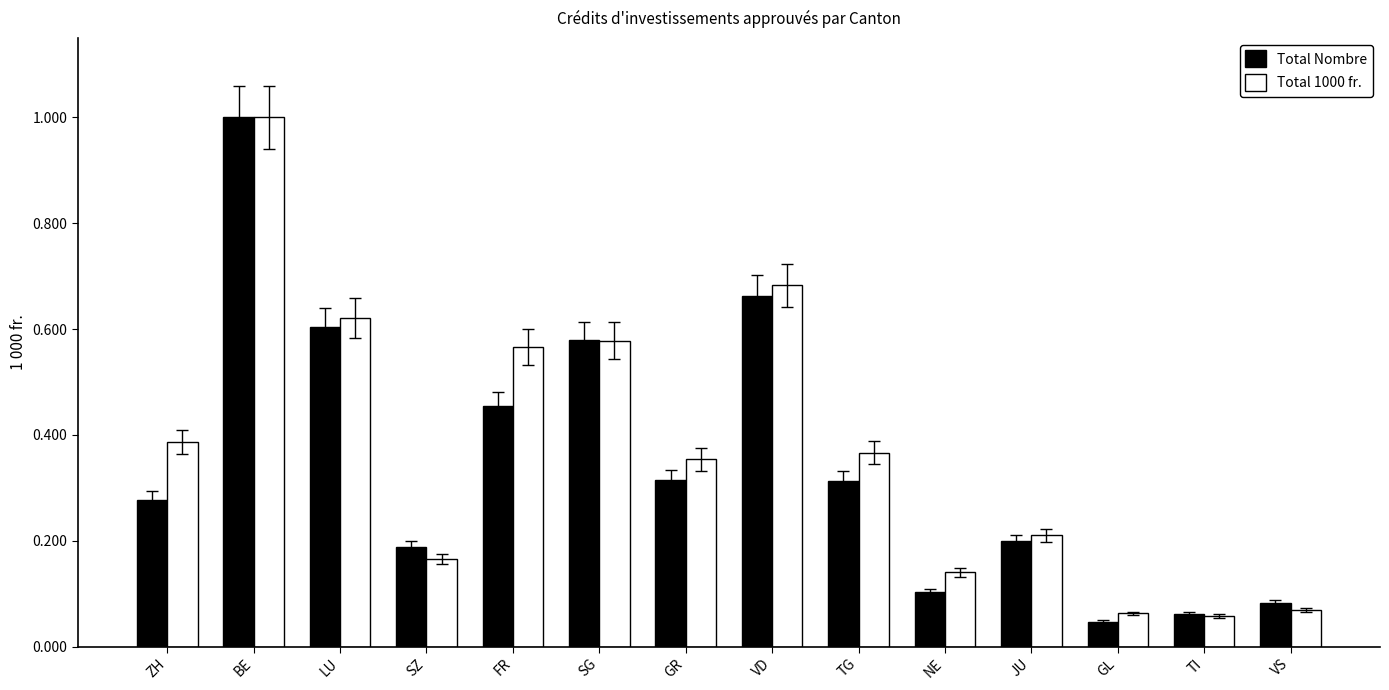

At how many categories does at least one series exceed 0?

14